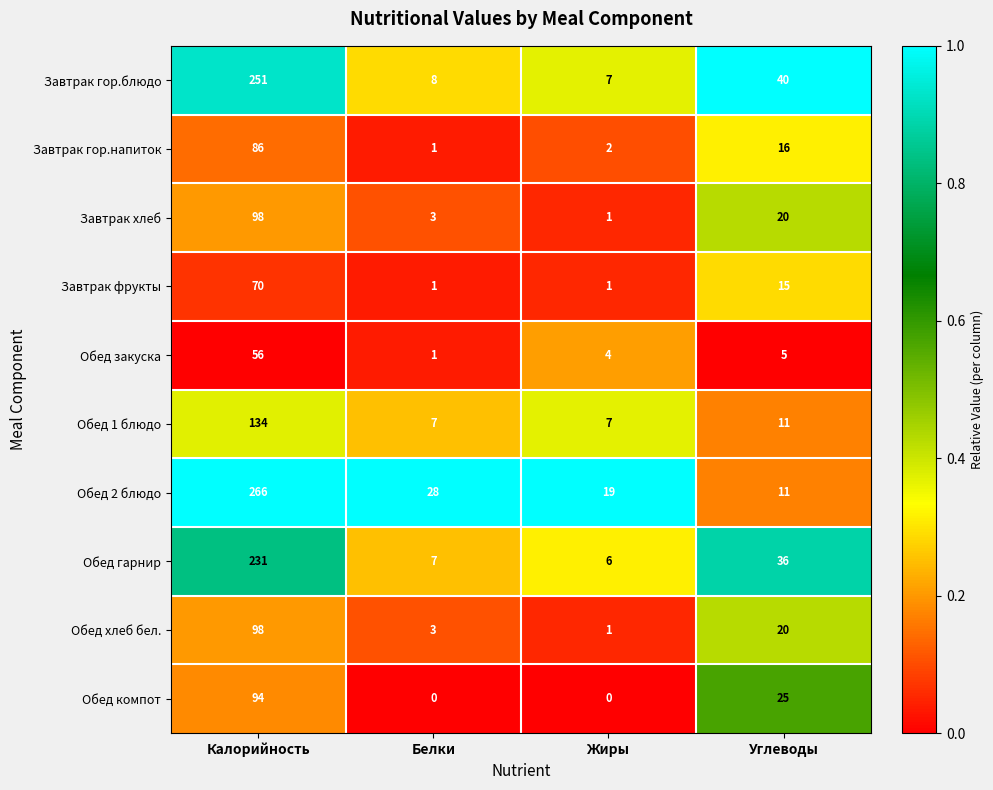

Where does the Завтрак гор.блюдо series first go above 40?

Калорийность